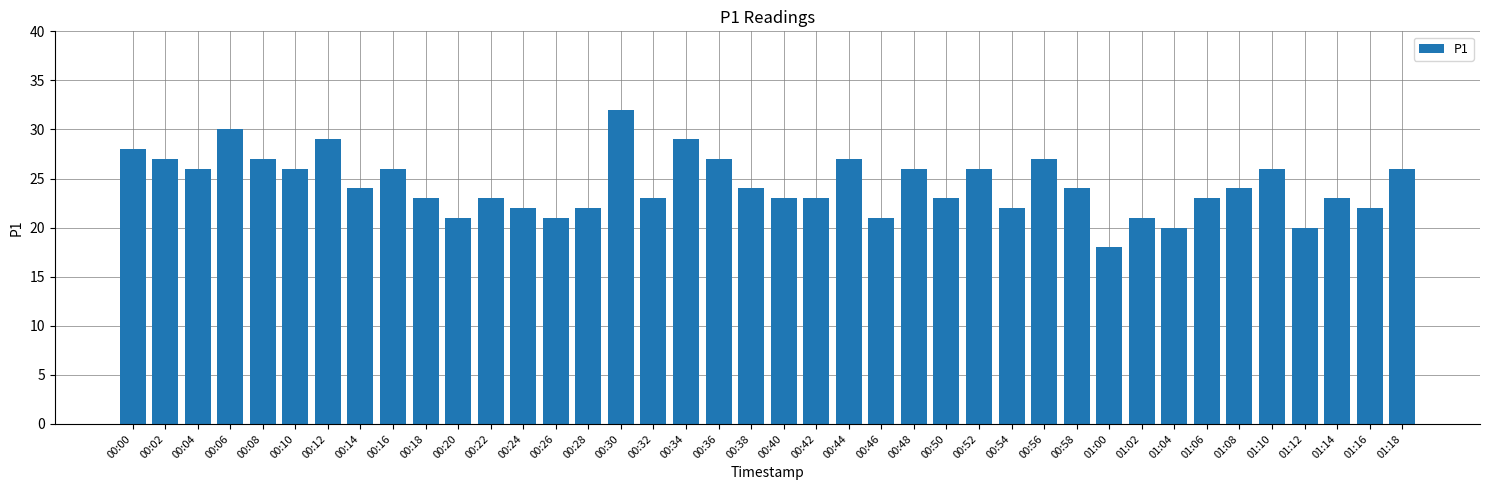

What is the smallest value displayed?

18